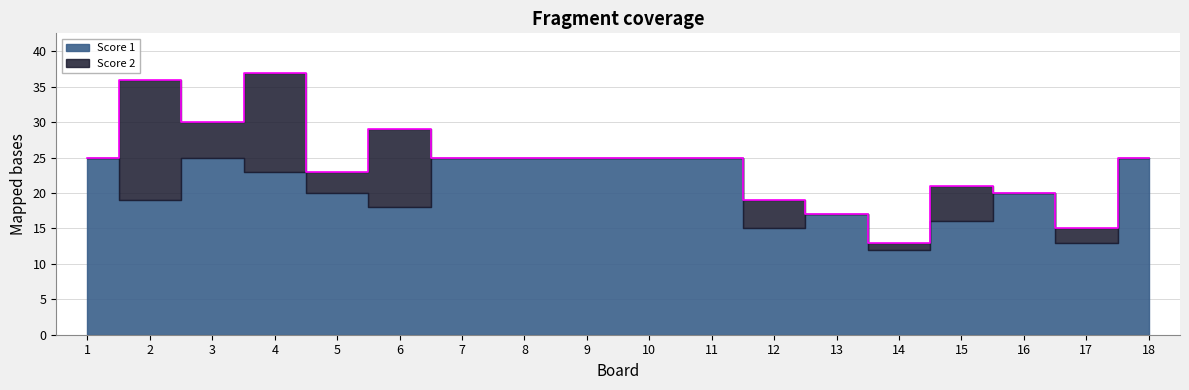

True or false: Score 1 and Score 2 cross at least once.

False